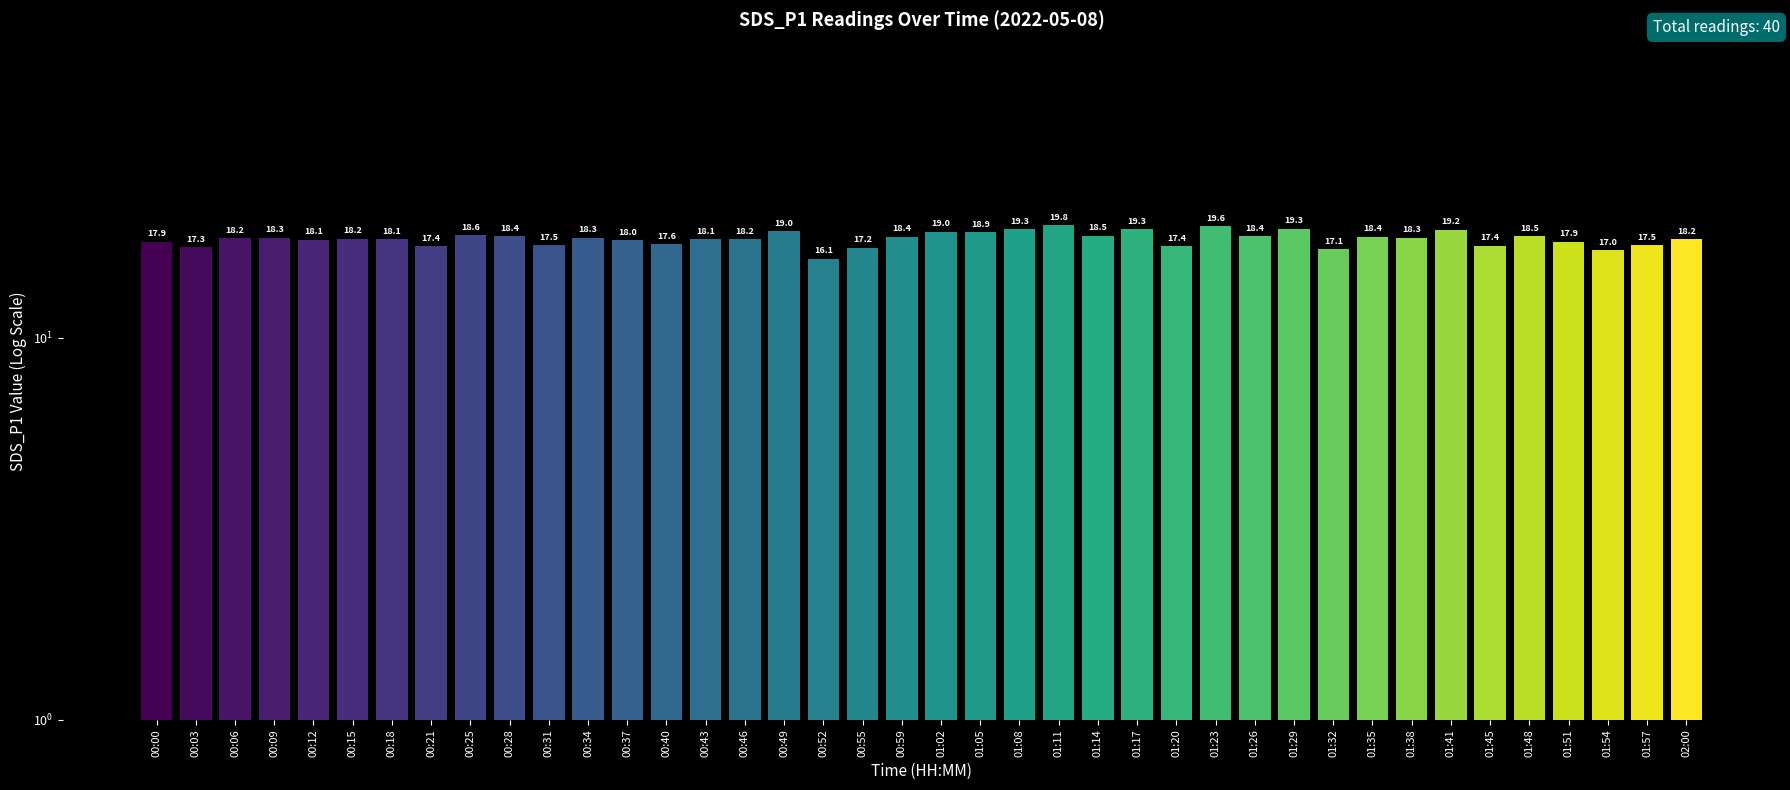

What is the smallest value displayed?

16.1